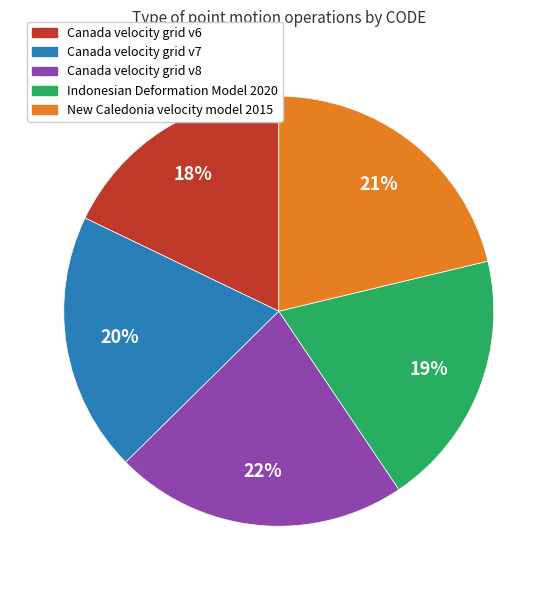

To the nearest percent, what is the difference between the Canada velocity grid v6 and Canada velocity grid v8 slice percentages?

4%